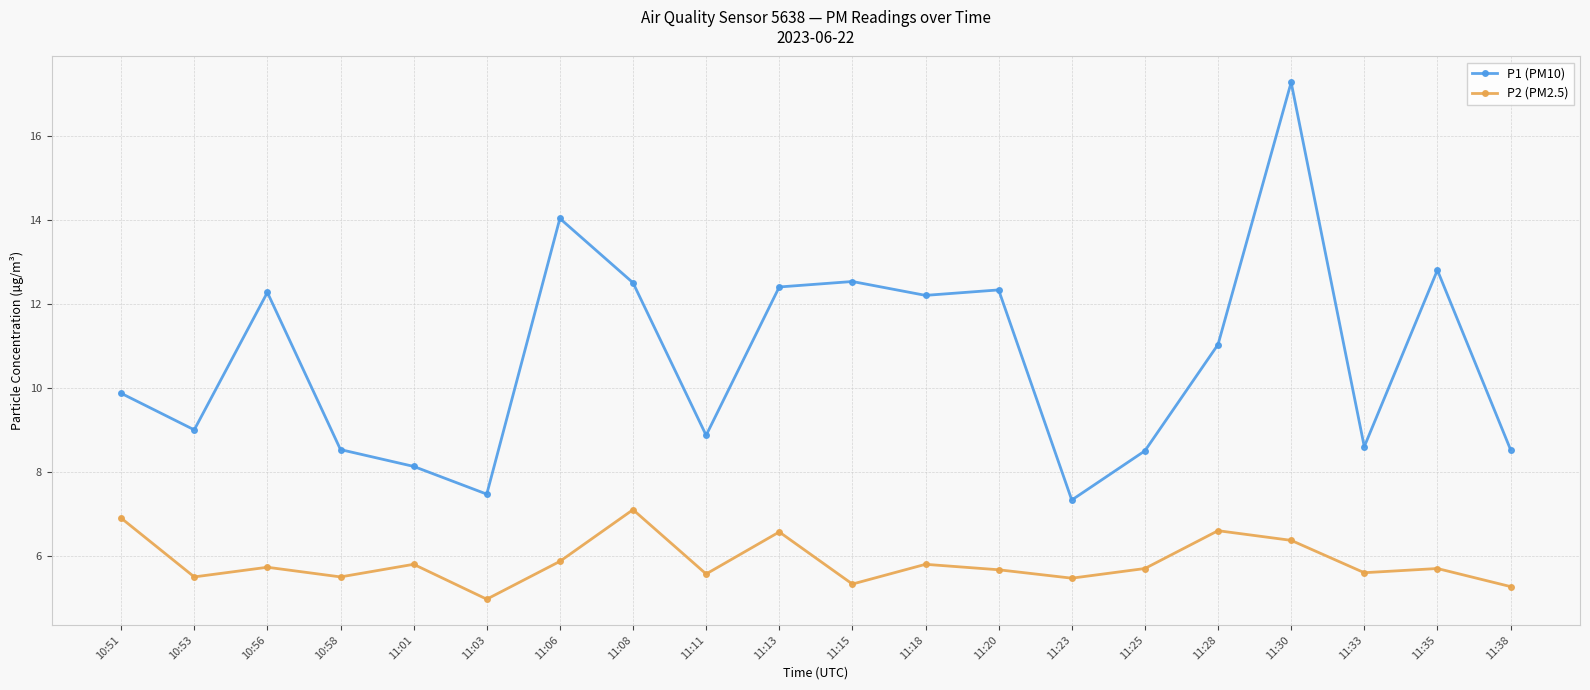

How many values in the P1 (PM10) series exceed 11?

10